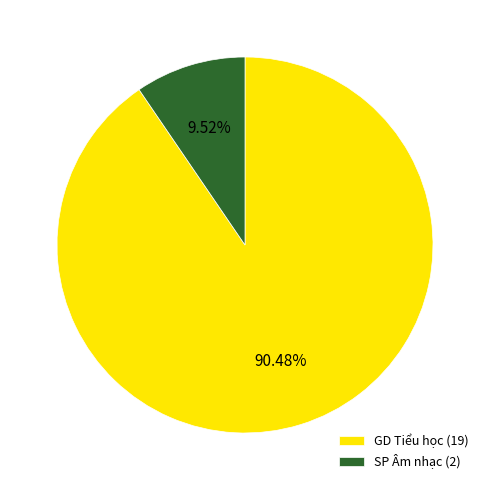

Is it true that GD Tiểu học is 90% of the pie?

True